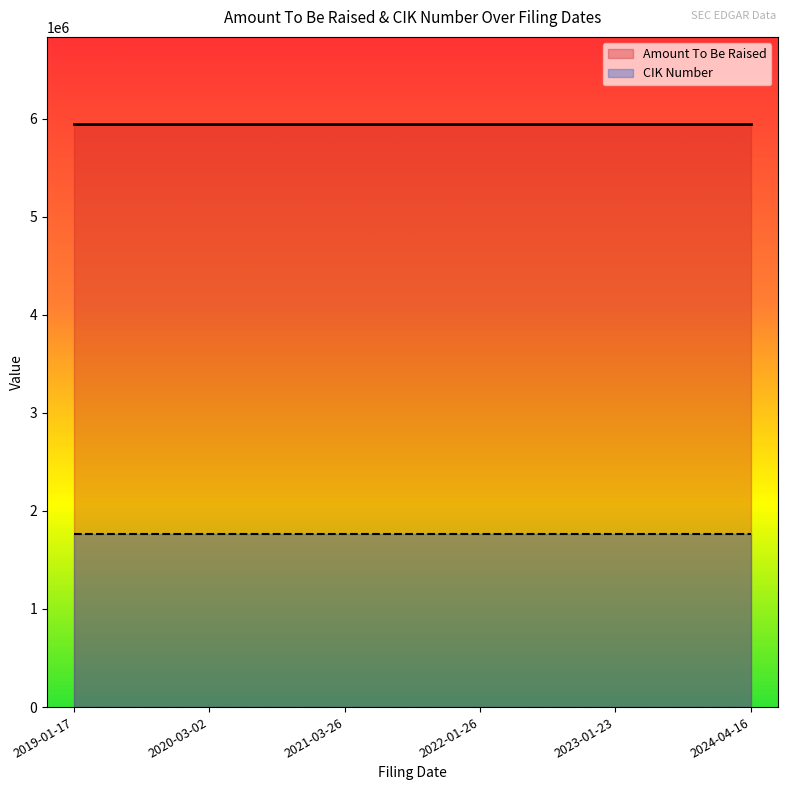

Does the chart display data point markers on the line(s)?

No